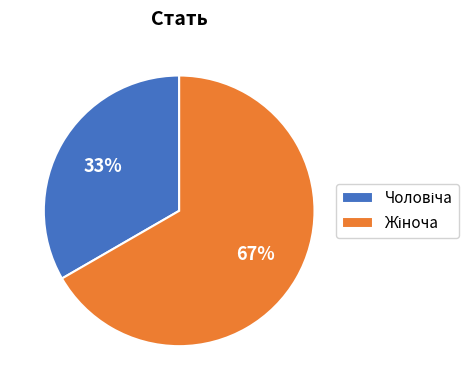

Is there a majority slice in this chart?

Yes